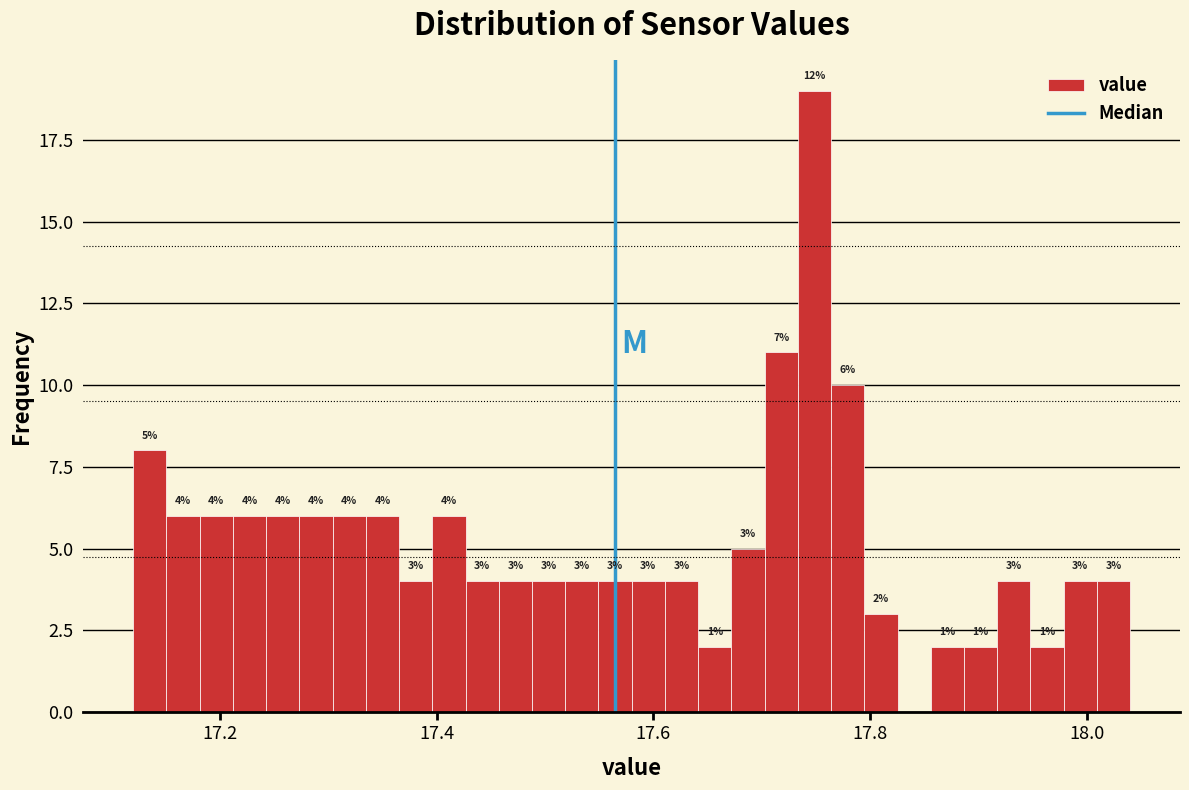

Around what value on the x-axis is the tallest bar? Give the approximate position of its centre, as read against the axis.

17.74